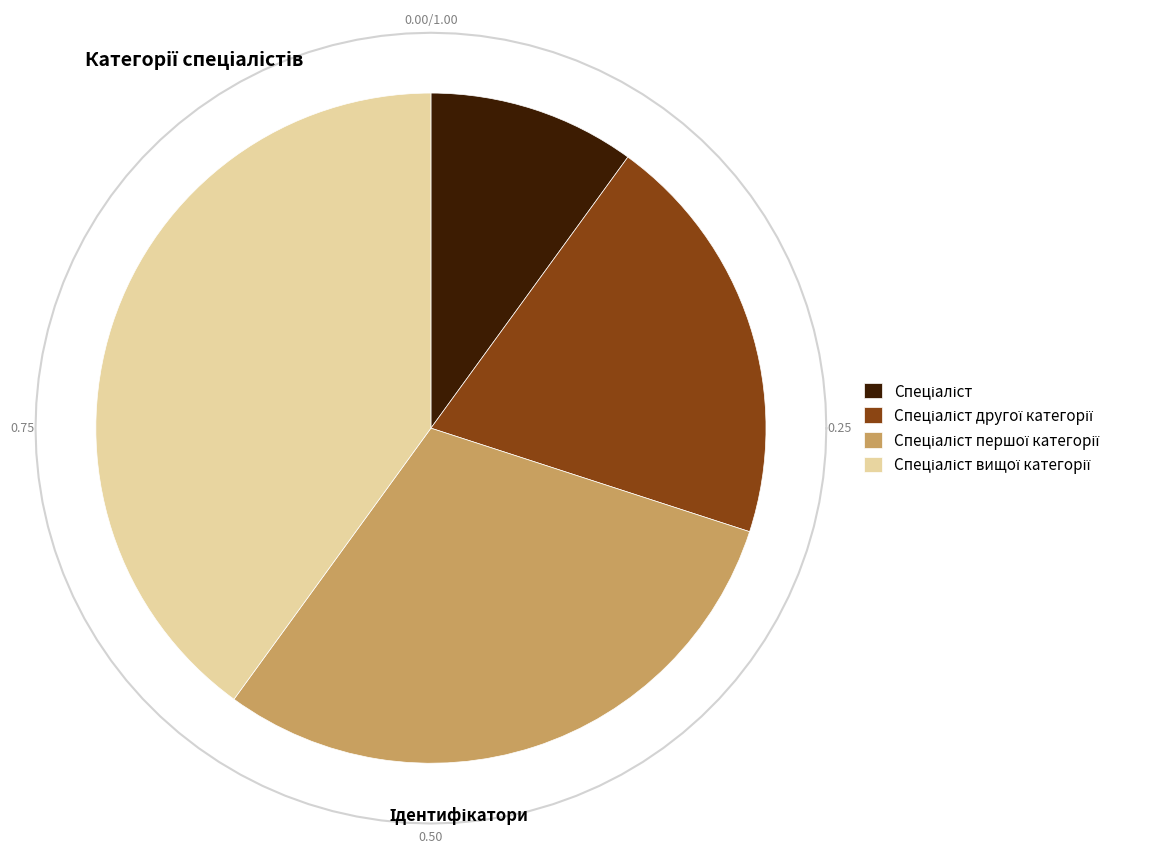

Is it true that Спеціаліст is 10% of the pie?

True